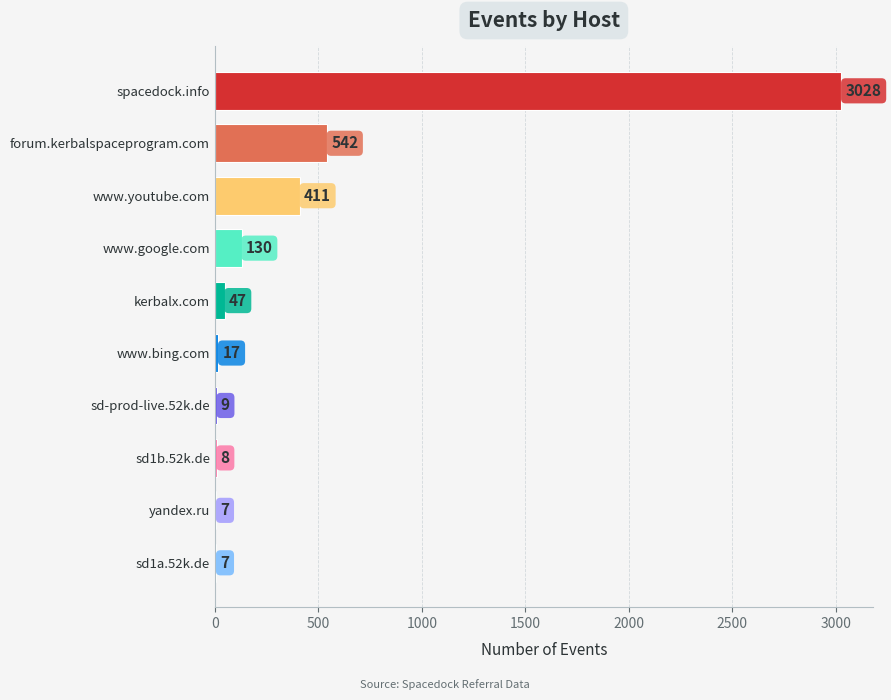

Reading bottom to top, transcribe all the data shown in this chart.

sd1a.52k.de=7	yandex.ru=7	sd1b.52k.de=8	sd-prod-live.52k.de=9	www.bing.com=17	kerbalx.com=47	www.google.com=130	www.youtube.com=411	forum.kerbalspaceprogram.com=542	spacedock.info=3028